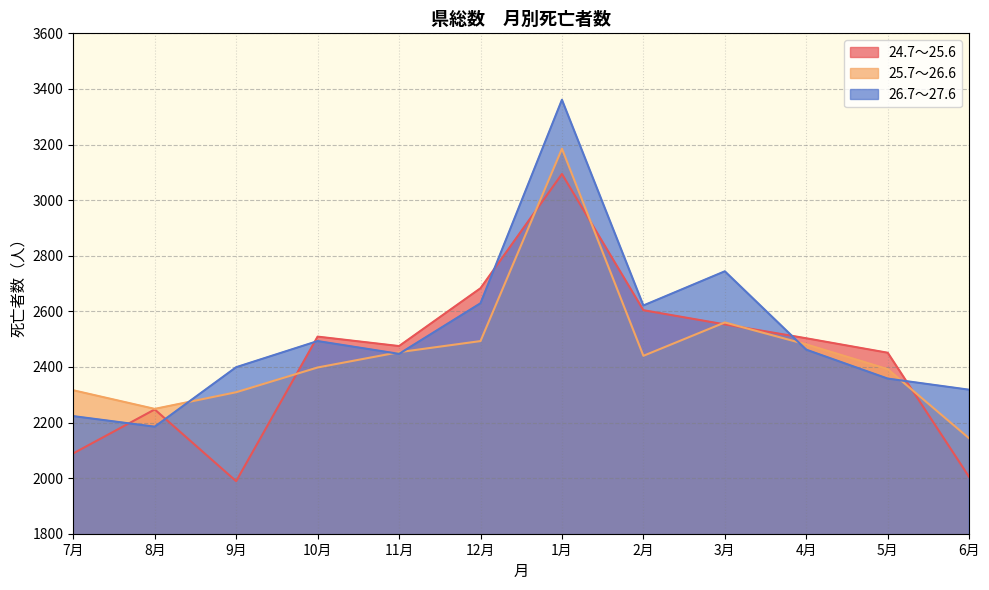

Rank the series by their average value, from lowest to highest.

24.7～25.6, 25.7～26.6, 26.7～27.6